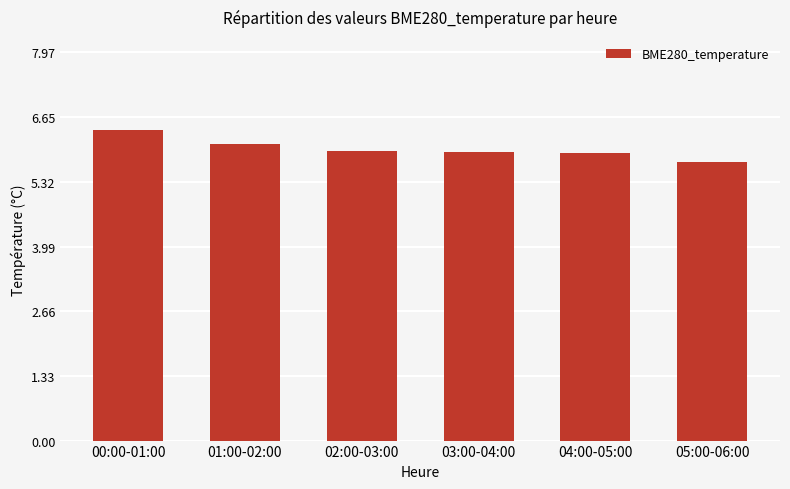

Which label corresponds to the smallest value in the chart?

05:00-06:00